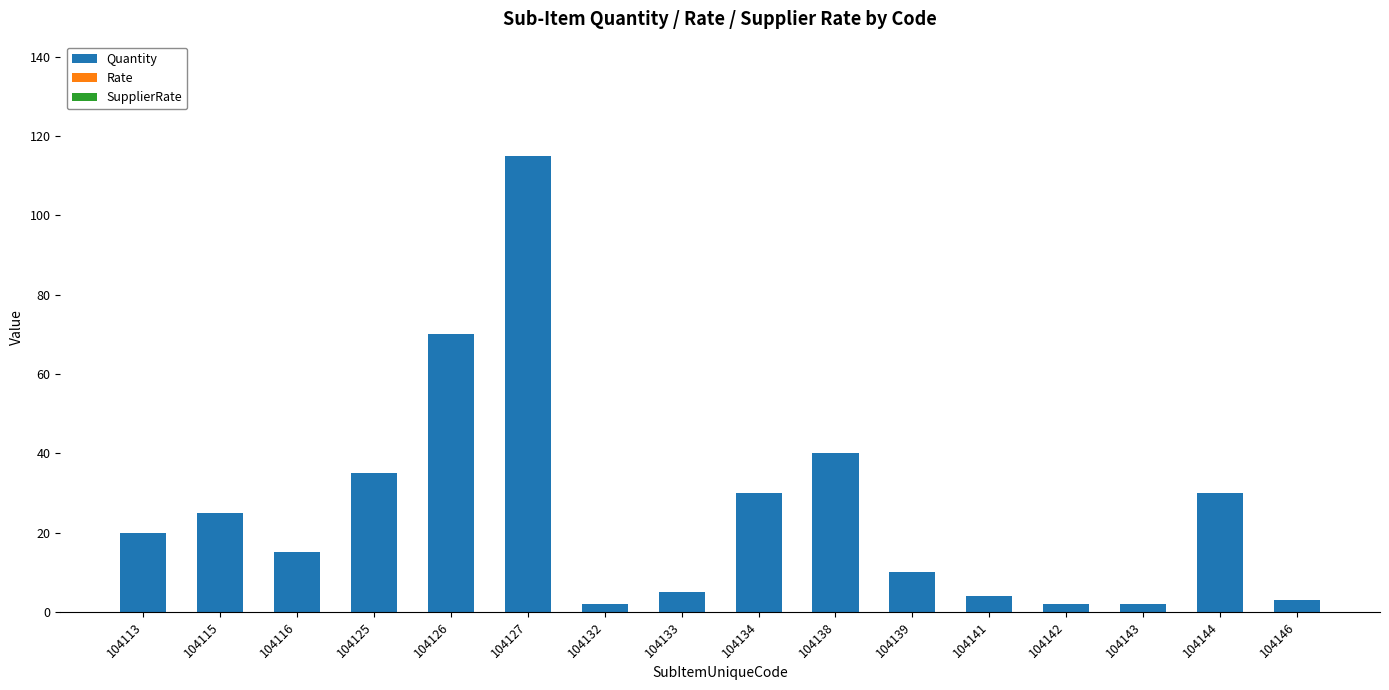

The chart shows a value of 58 at 104125. True or false?

False